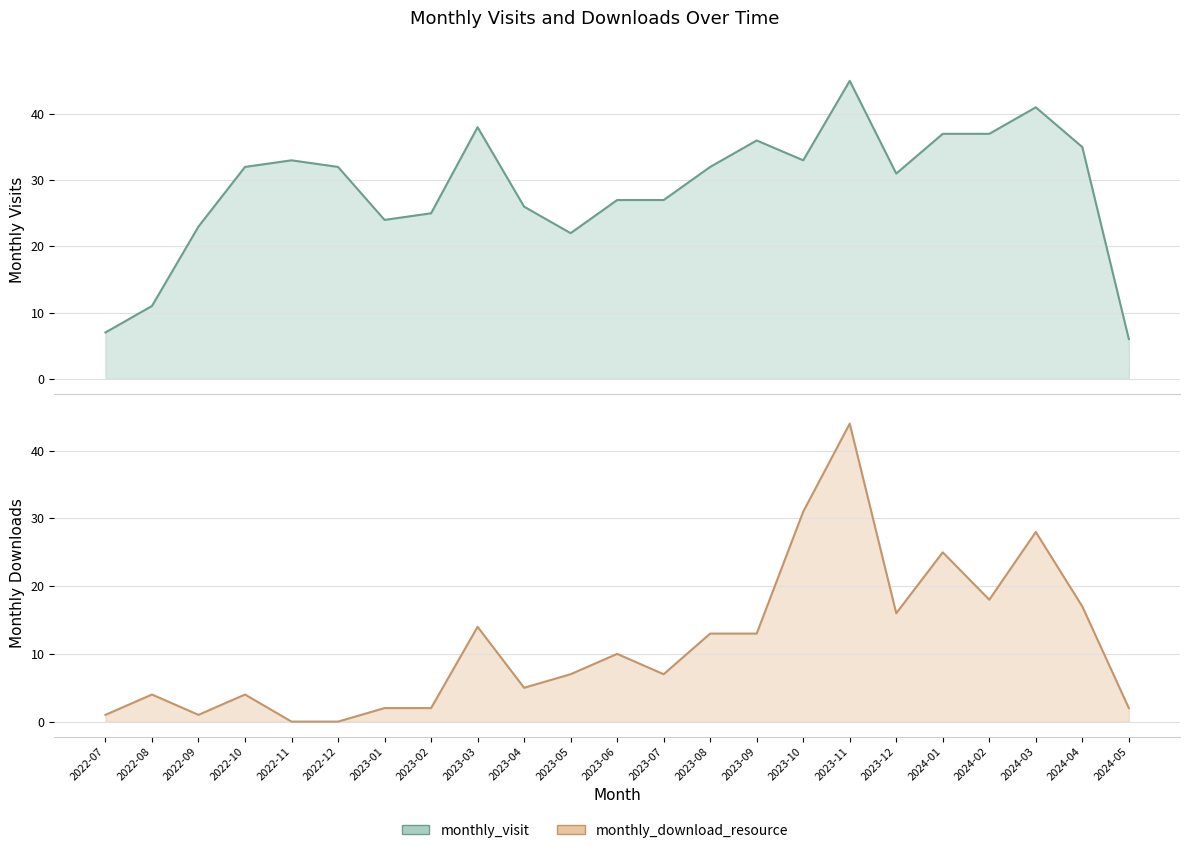

At which category does monthly_visit reach its first local valley?

2023-01